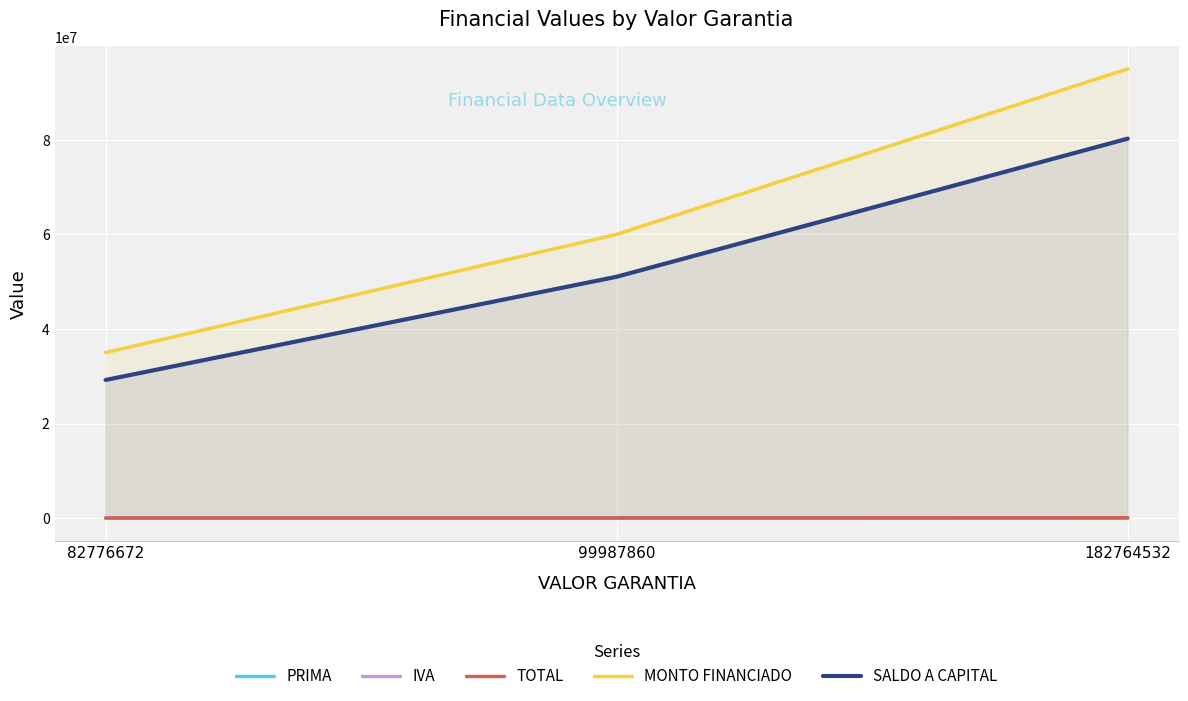

Where does the PRIMA series first go above 27996?

99987860